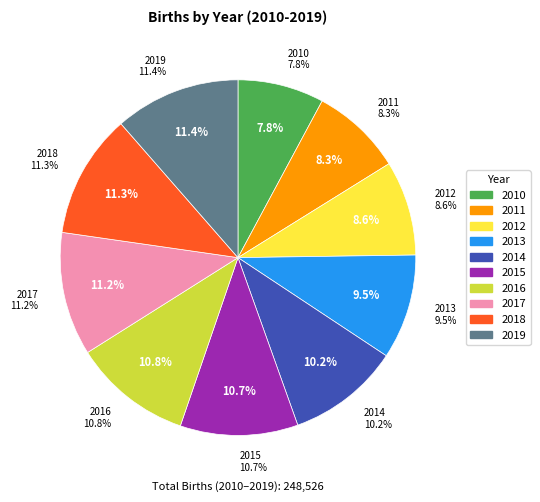

Which slice is the smallest?

2010